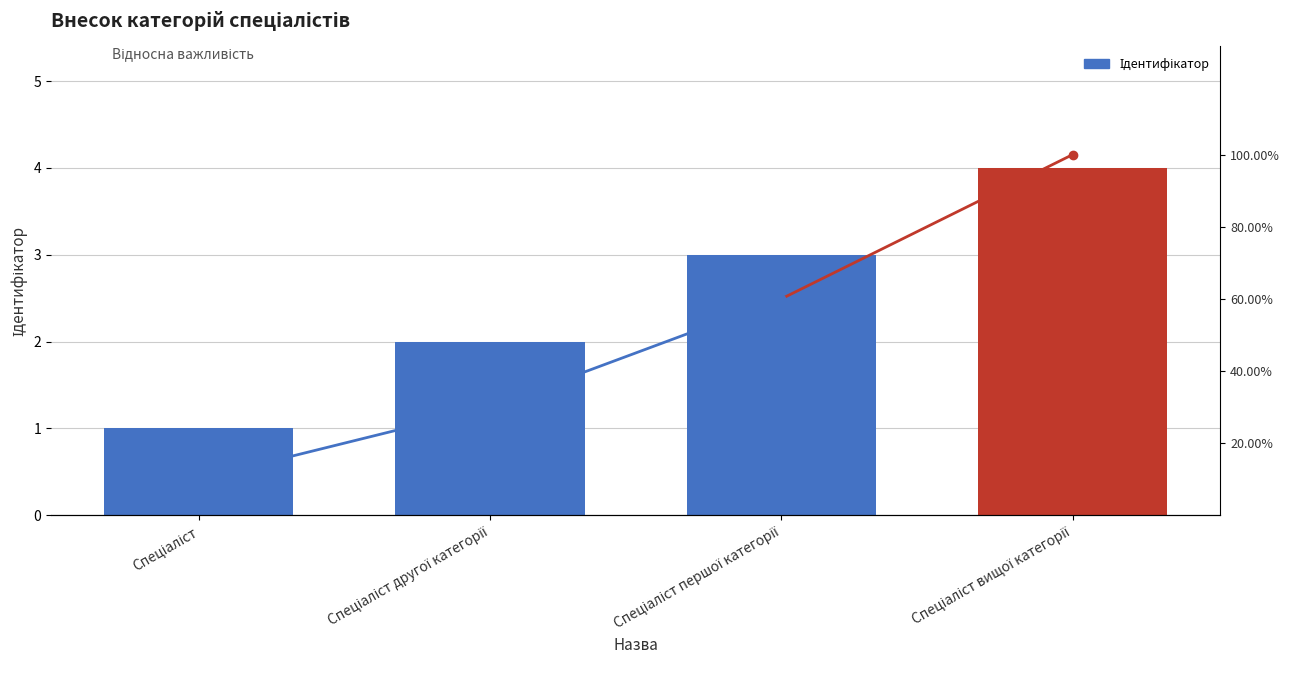

What is the difference between the second highest and minimum values?

2